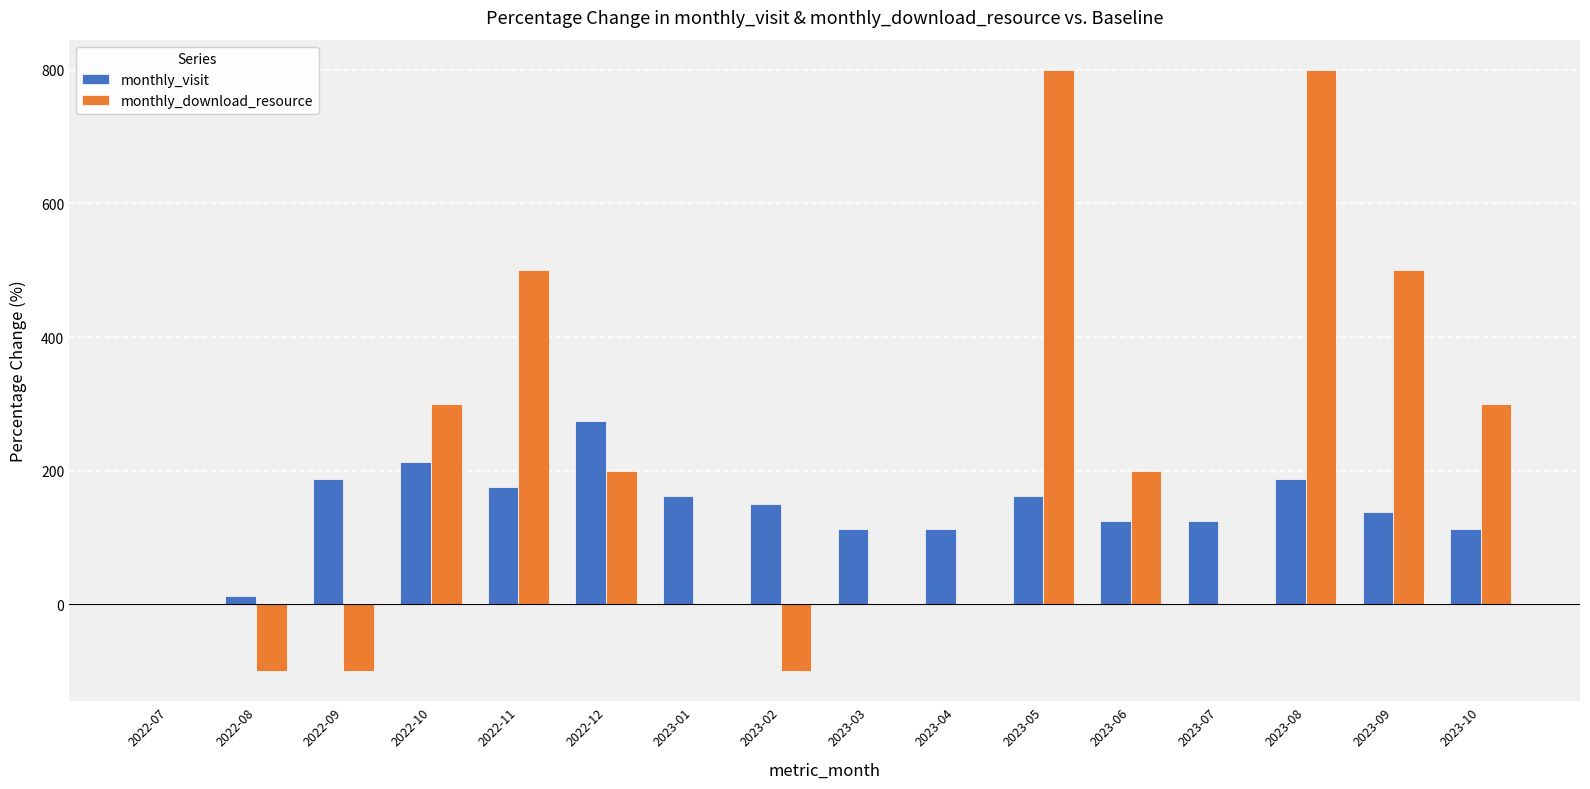

Is the value of monthly_visit at 2023-01 greater than the value of monthly_download_resource at 2022-12?

No